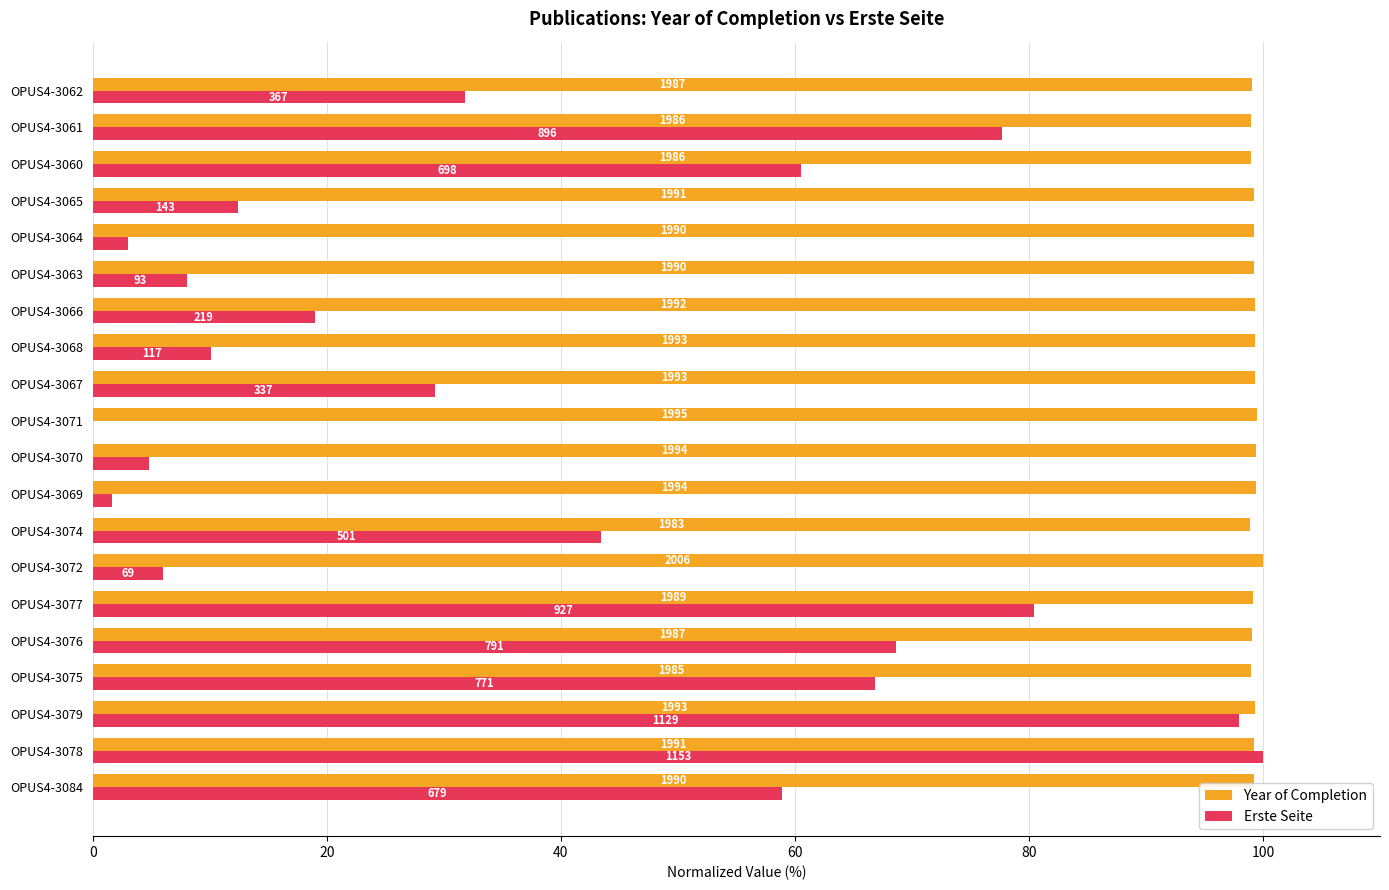

What are all the series names shown in the legend?

Year of Completion, Erste Seite